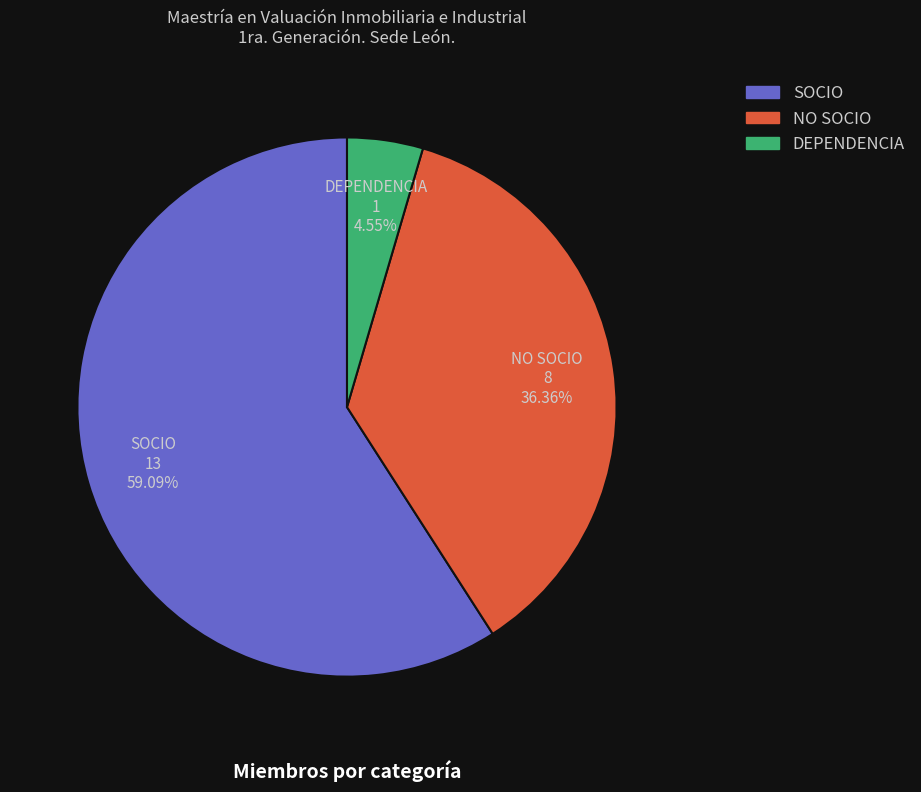

Is NO SOCIO the majority of the pie?

No